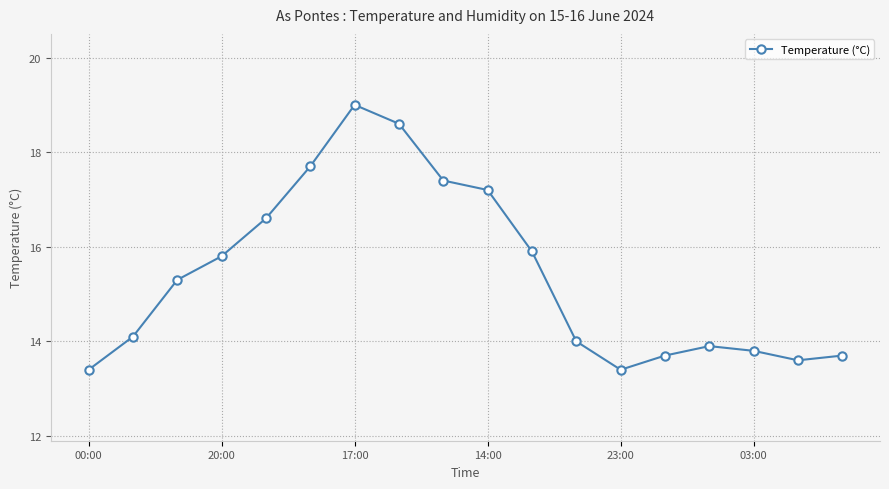

What is the difference between the second highest and second lowest values?

5.2